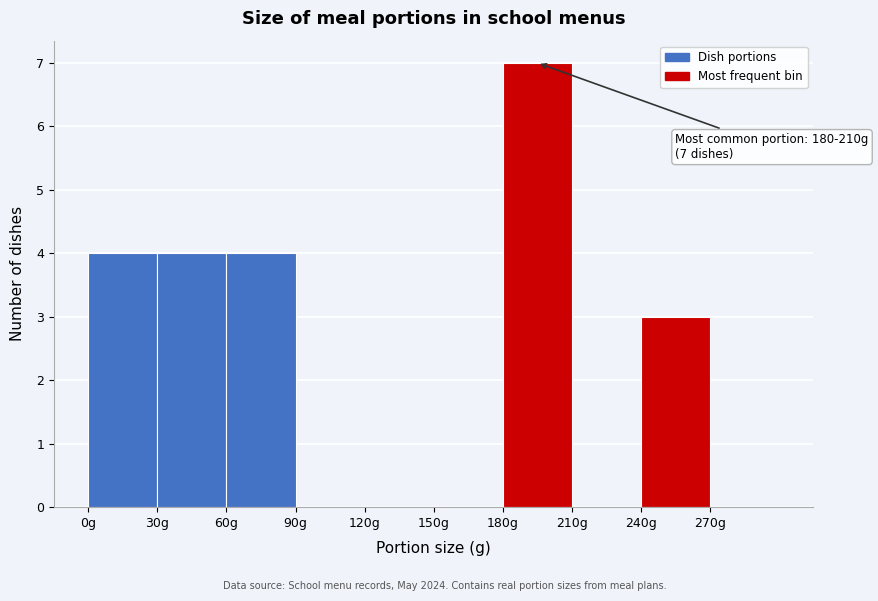

Over which range of the x-axis is the bar tallest?

180 to 210